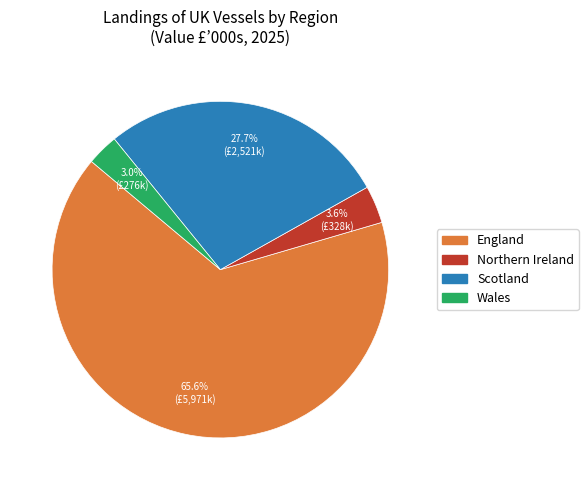

Which category accounts for the majority?

England